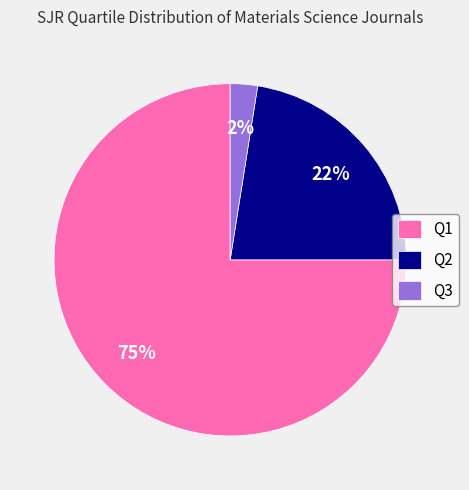

Which category has the biggest portion of the pie?

Q1